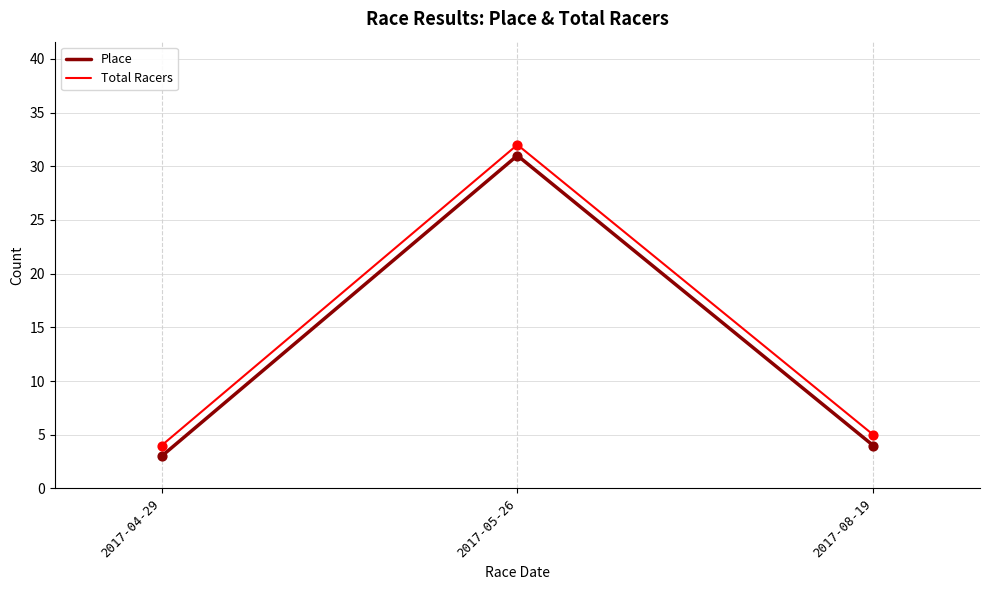

What is the sum of the Place values at 2017-04-29 and 2017-05-26?

34